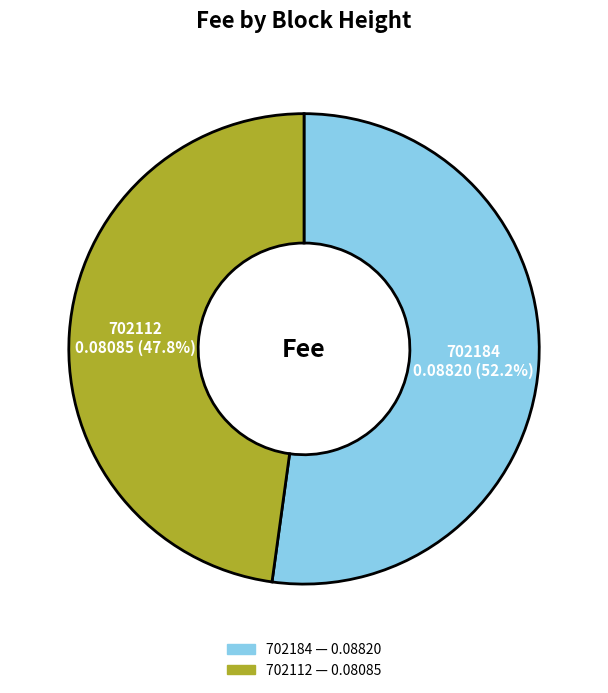

Is 702112 the majority of the pie?

No